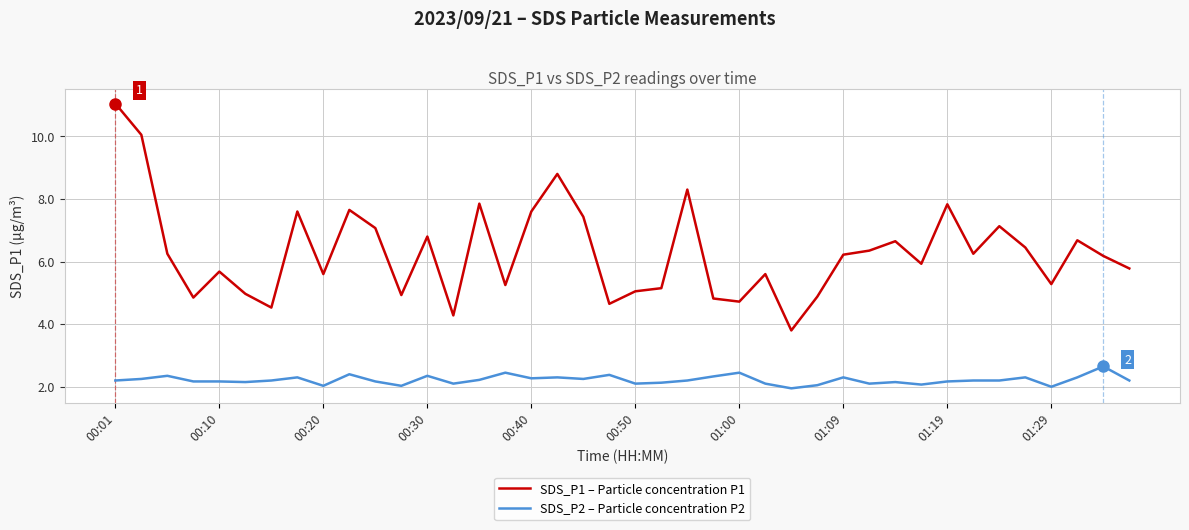

What is the difference between the maximum and minimum values in the SDS_P2 – Particle concentration P2 series?

0.7